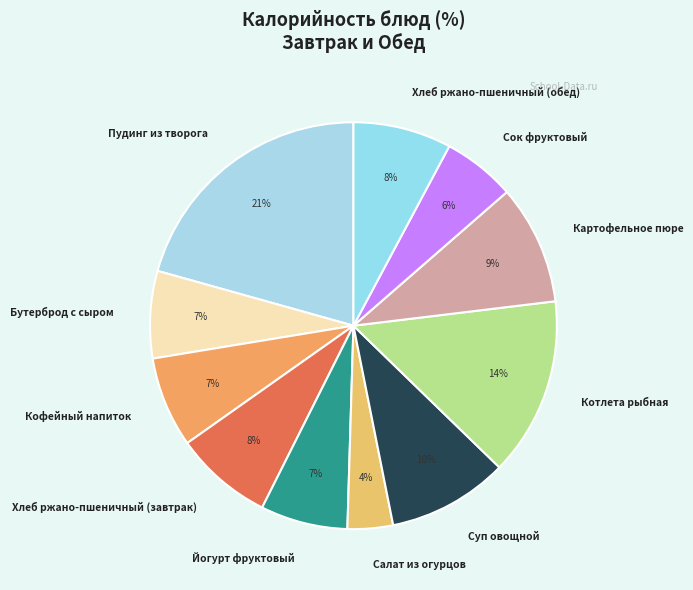

The Картофельное пюре slice represents 9% of the pie. True or false?

True